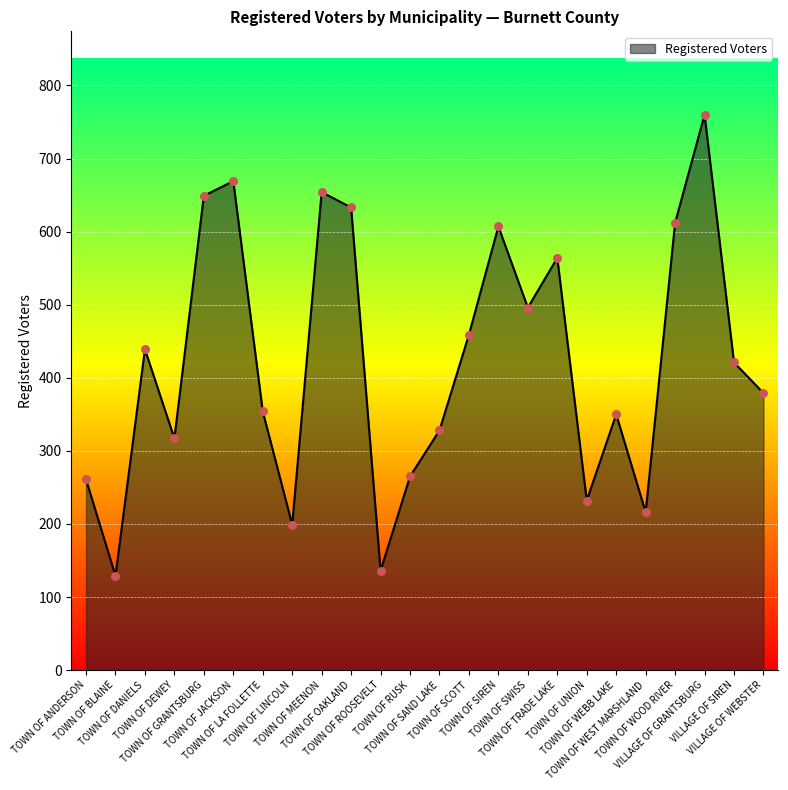

What is the change in value from TOWN OF ANDERSON to TOWN OF LINCOLN?

-62